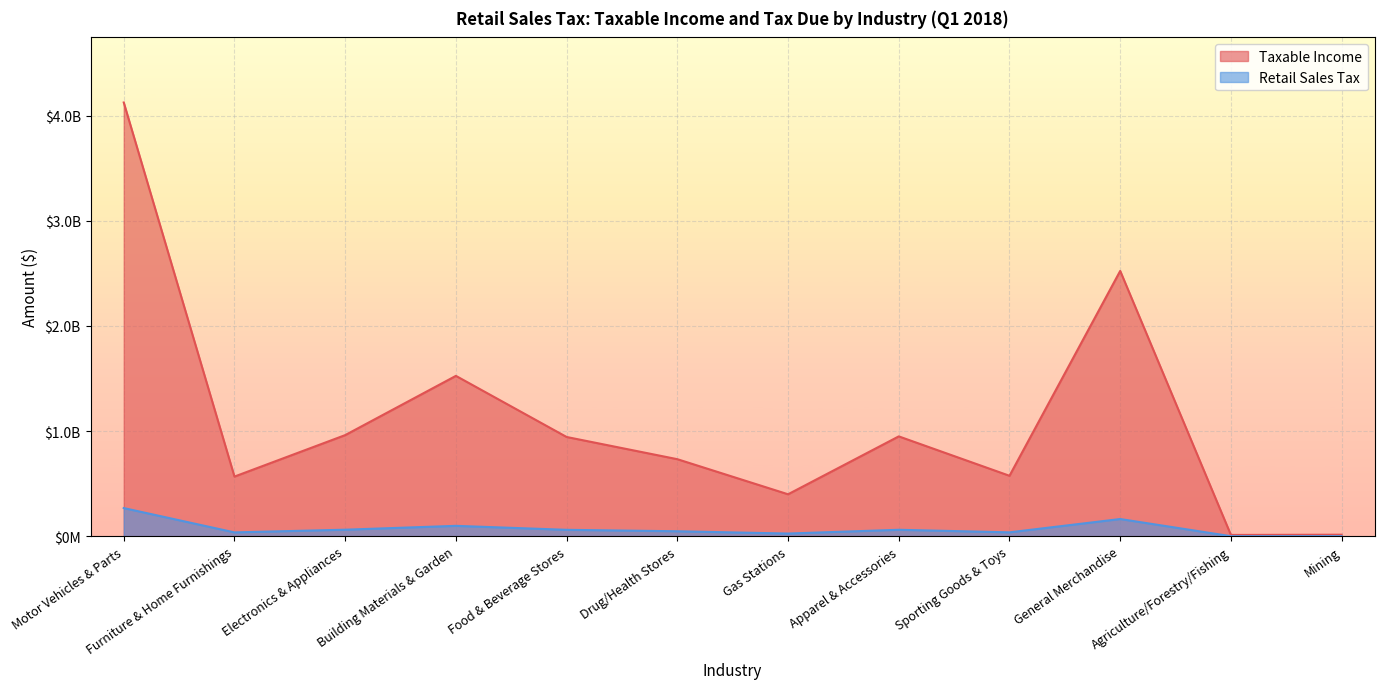

What are all the series names shown in the legend?

Taxable Income, Retail Sales Tax